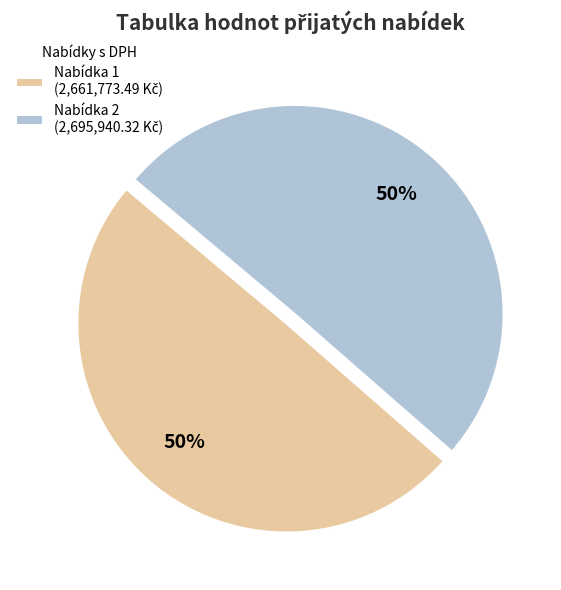

To the nearest percent, what is the average slice percentage?

50%